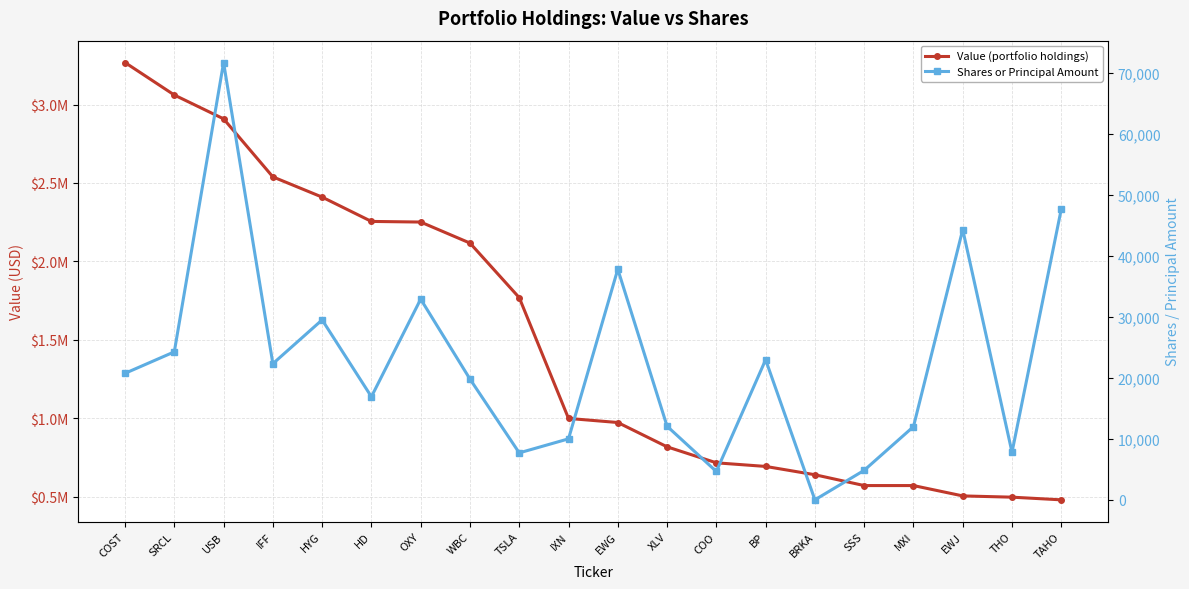

In Shares or Principal Amount, how many points are higher than both neighbors (excluding endpoints)?

6